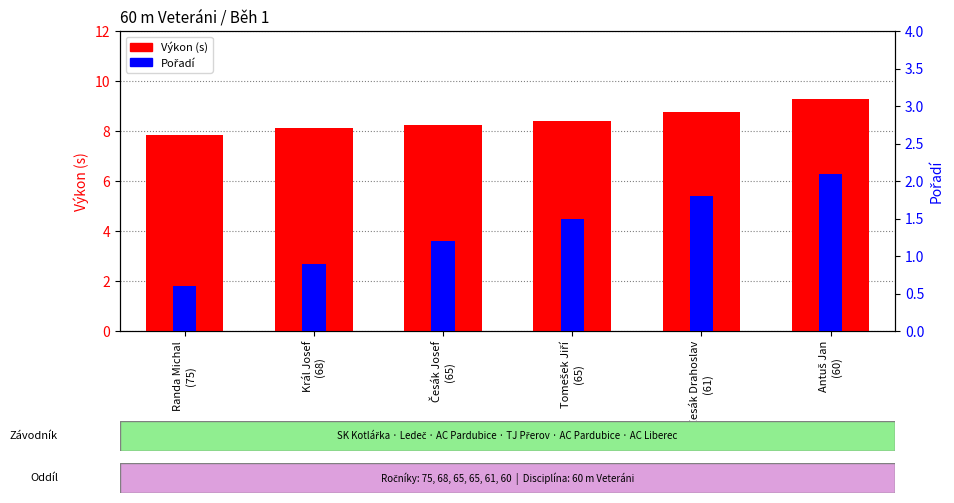

Rank the series by their maximum value, from highest to lowest.

Výkon (s), Pořadí